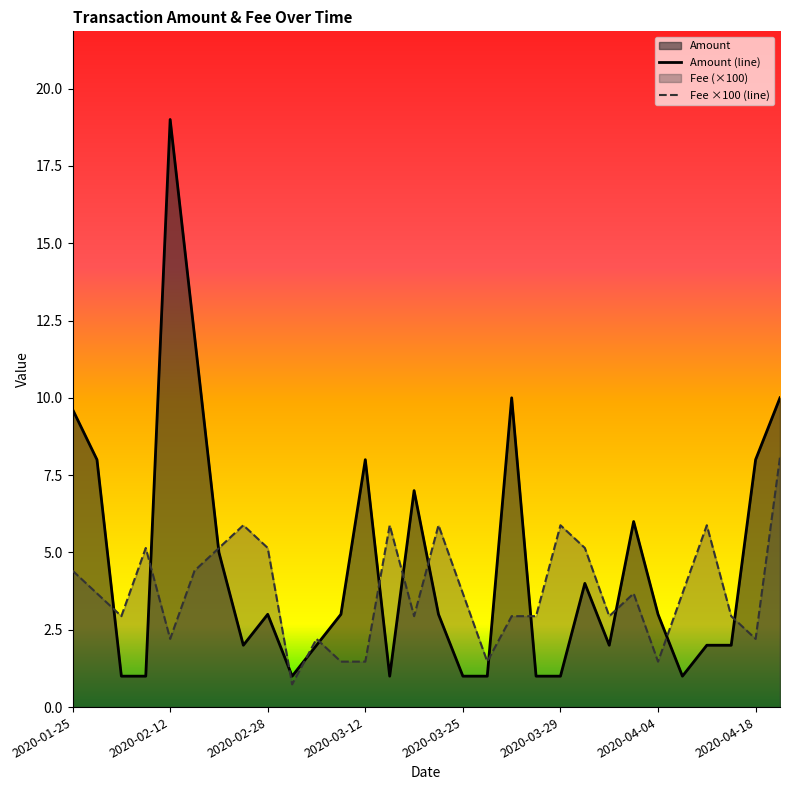

What is the smallest value displayed?

0.7